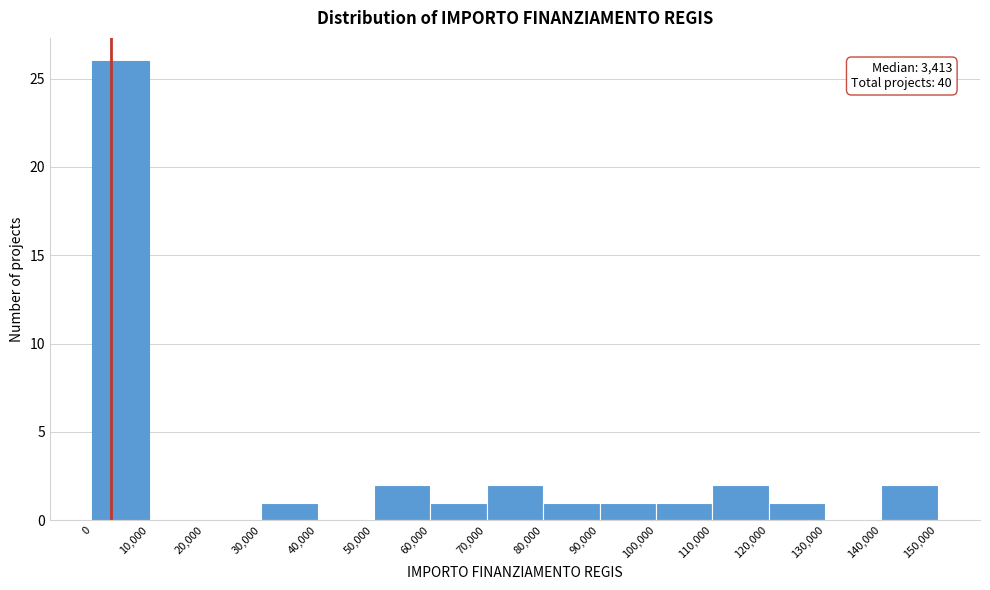

Over which range of the x-axis is the bar tallest?

0 to 10,000